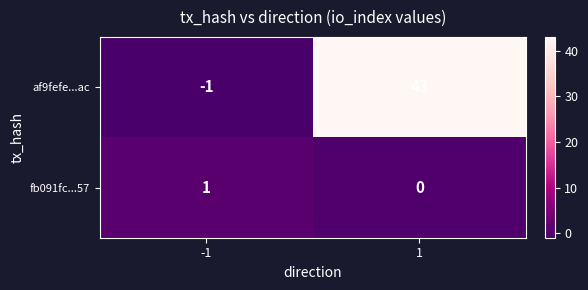

What is the difference between the highest and lowest values at 1?

43